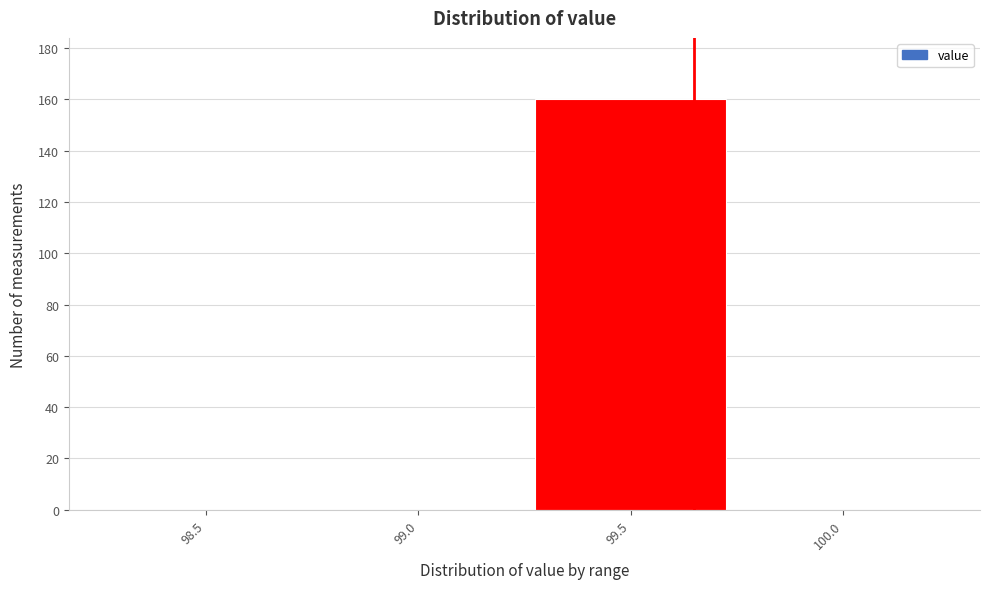

Reading right to left, list all the values displayed in this chart.

100.0=0	99.5=160	99.0=0	98.5=0